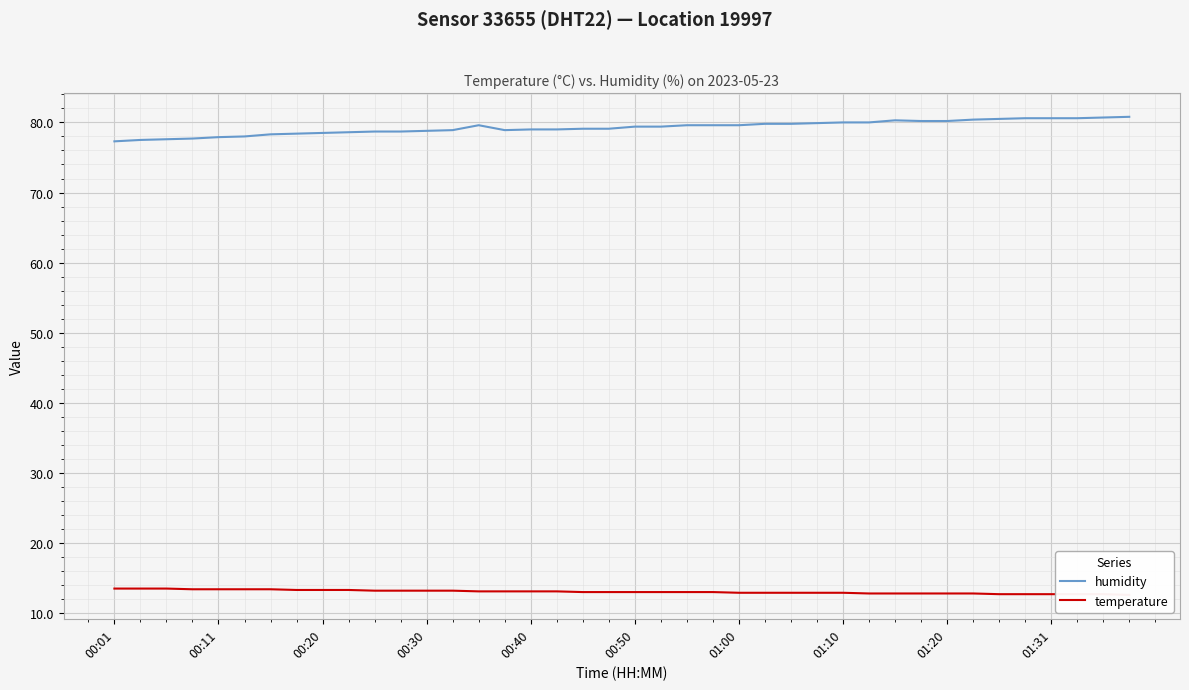

How many categories are shown in the chart?

40